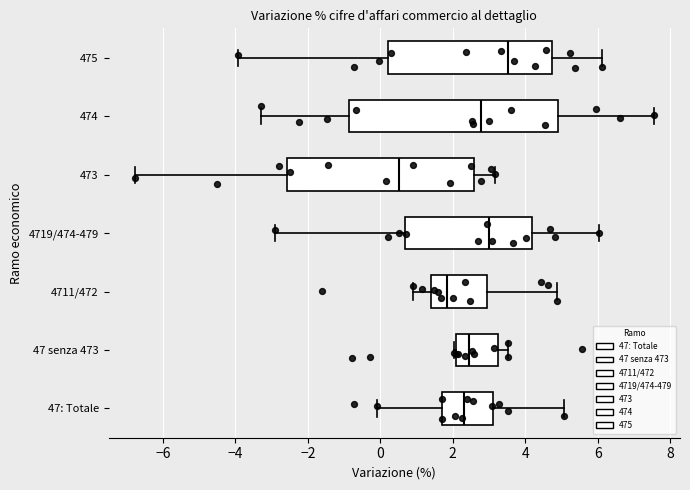

Which box has the furthest to the right median line?

475